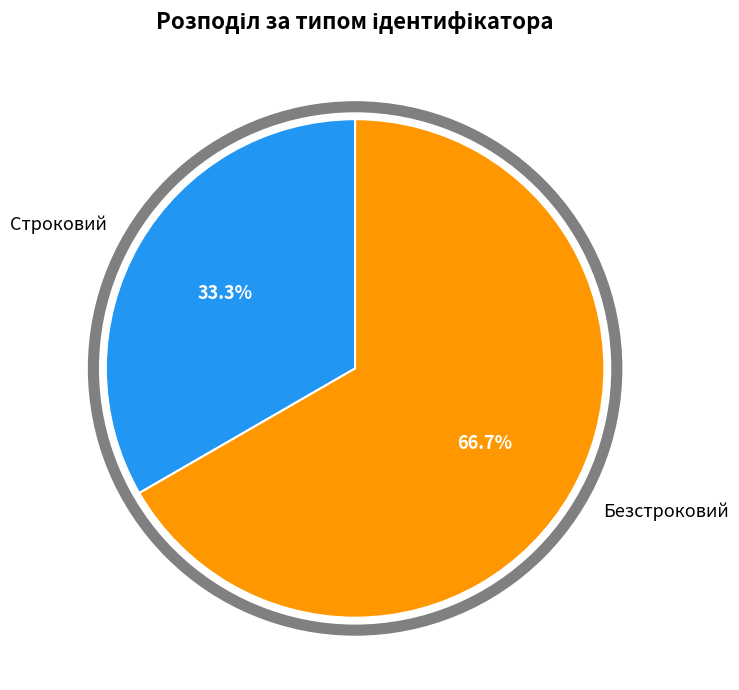

What percentage do Строковий and Безстроковий together represent?

100.0%